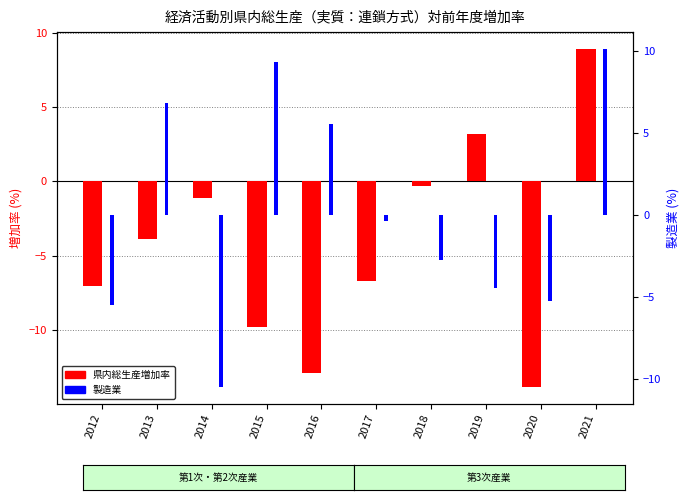

What is the spread (max minus min) of values at 2017?

6.3